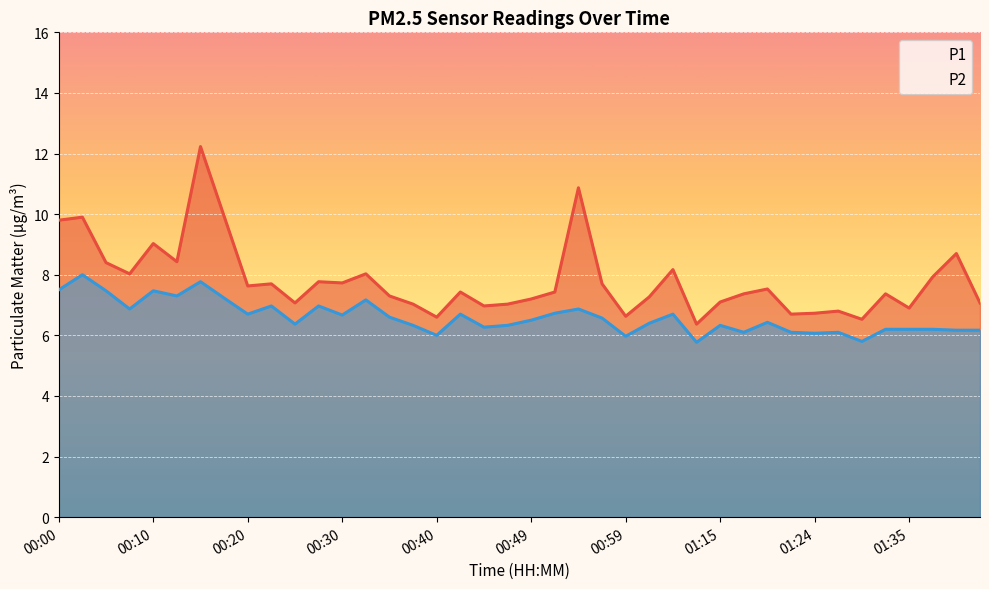

Which series changed the most between 19 and 30?

P1